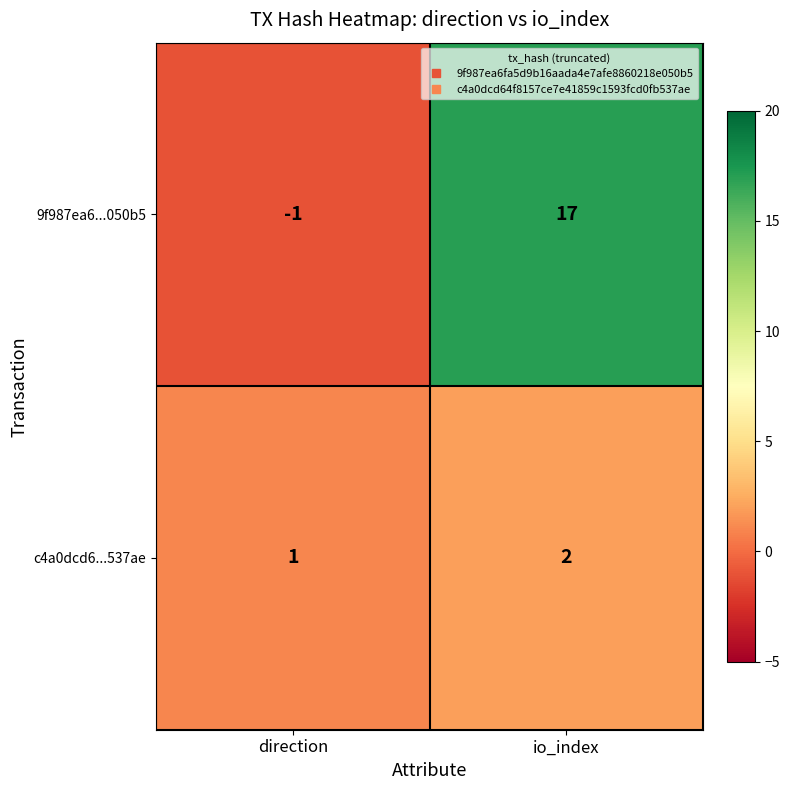

Which series has the largest range (max minus min)?

9f987ea6...050b5